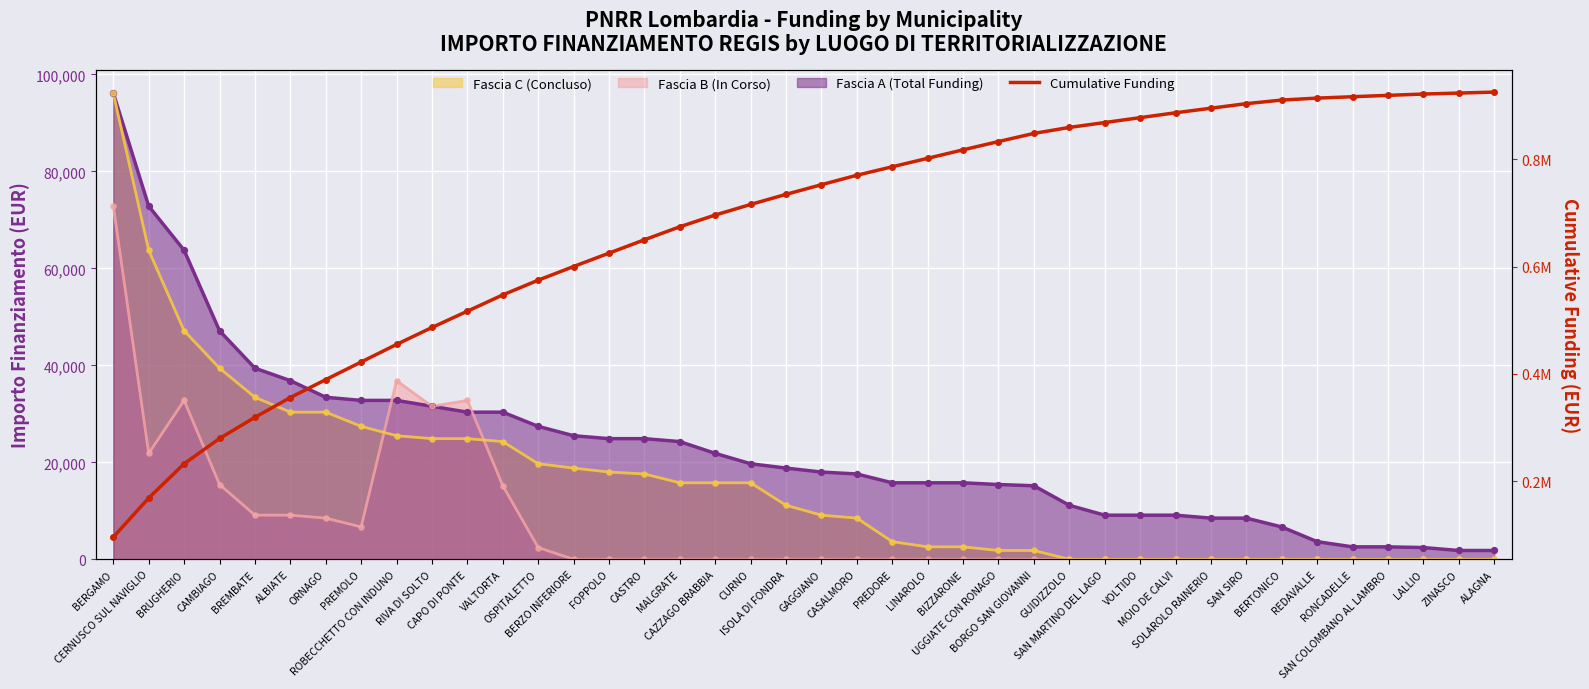

Approximately how many times larger is the value at PREDORE compared to SAN COLOMBANO AL LAMBRO?

0.9